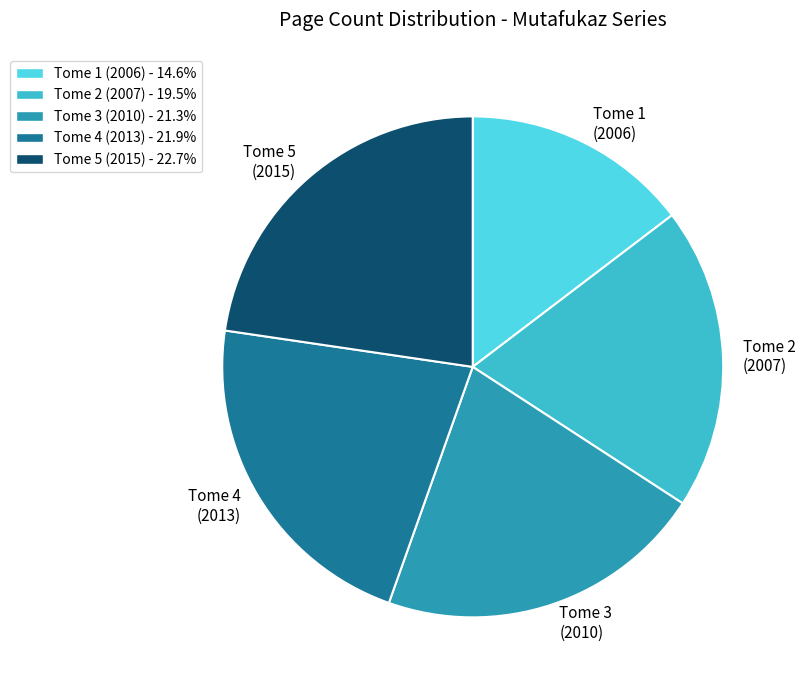

Which slice is the largest?

Tome 5 (2015)